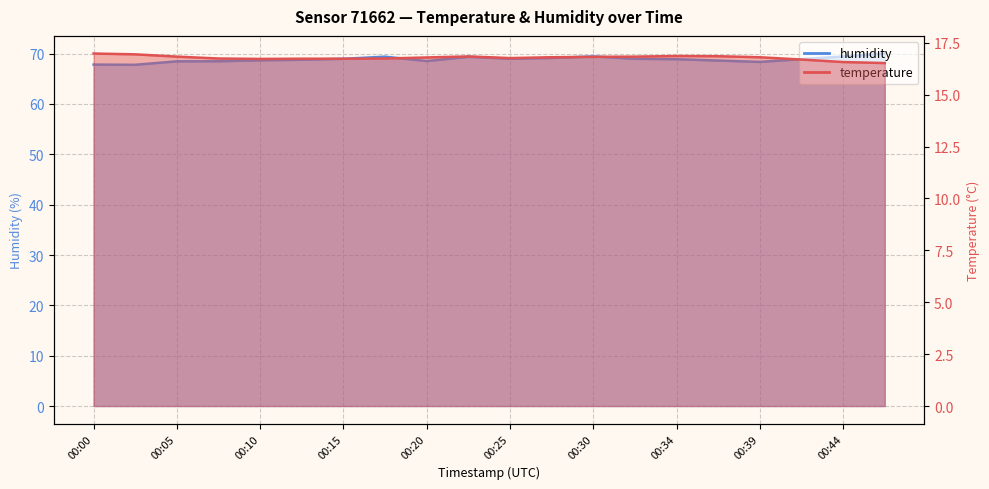

At how many categories does at least one series exceed 56?

20